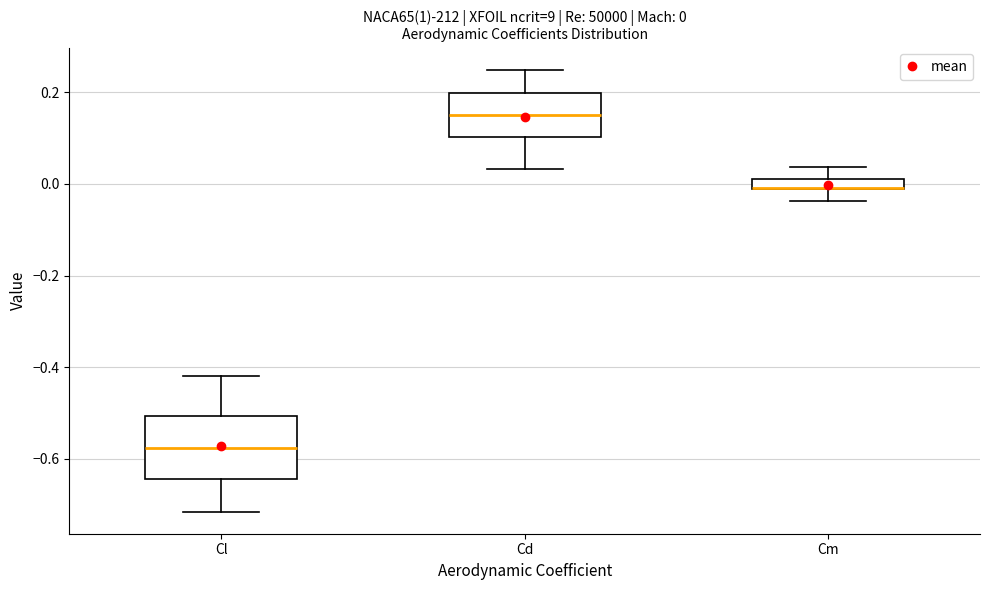

Comparing the boxes themselves (not the whiskers), which one is the tallest?

Cl